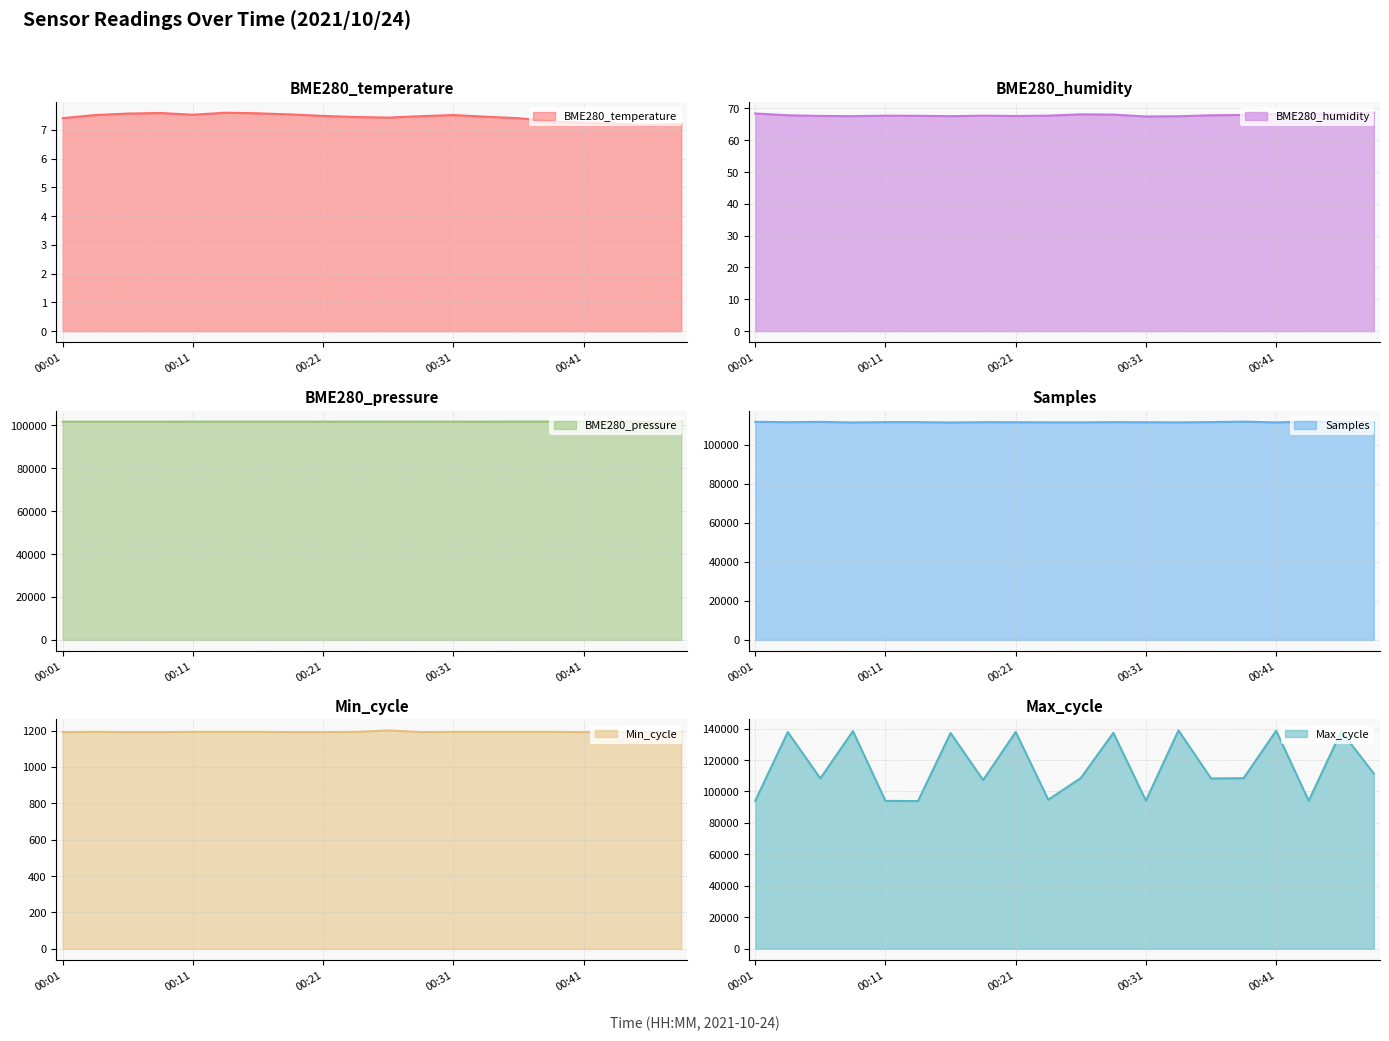

Is the value of Samples at 00:48 greater than the value of Max_cycle at 00:38?

Yes